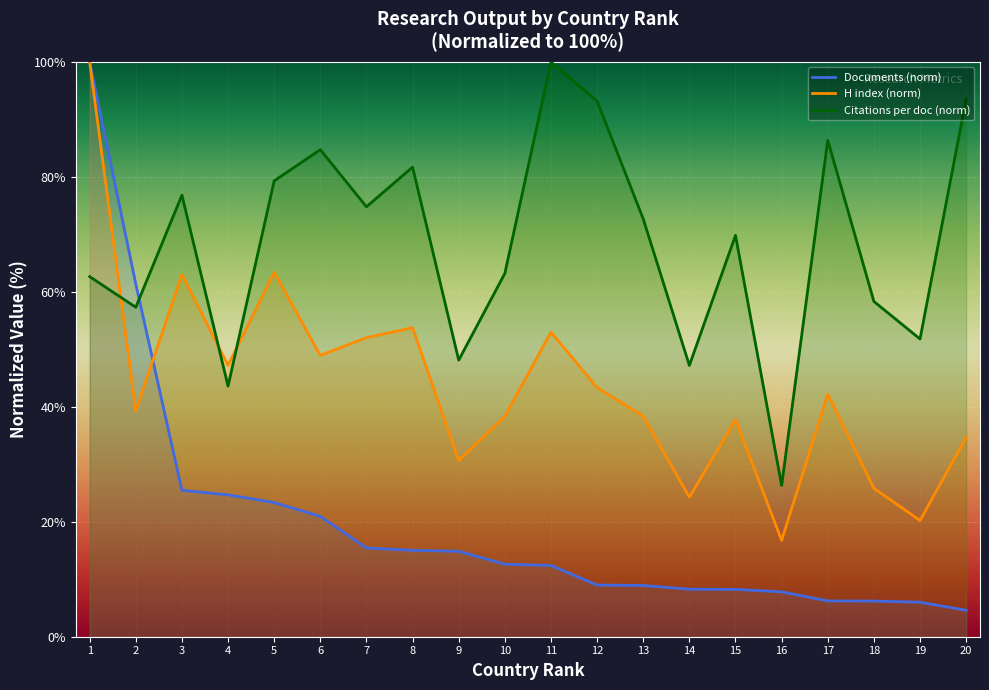

At how many categories does at least one series exceed 48?

17